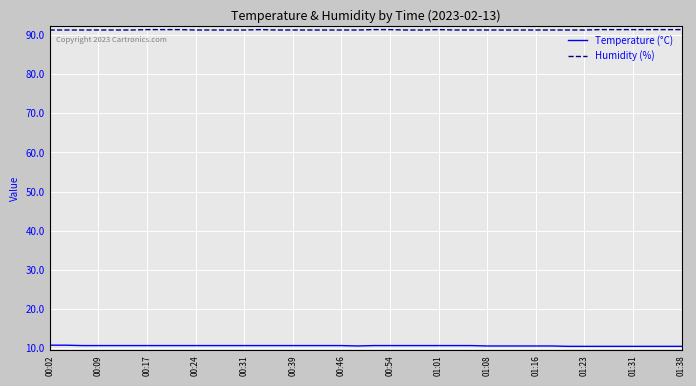

What is the lowest value of the Humidity (%) series?

91.3